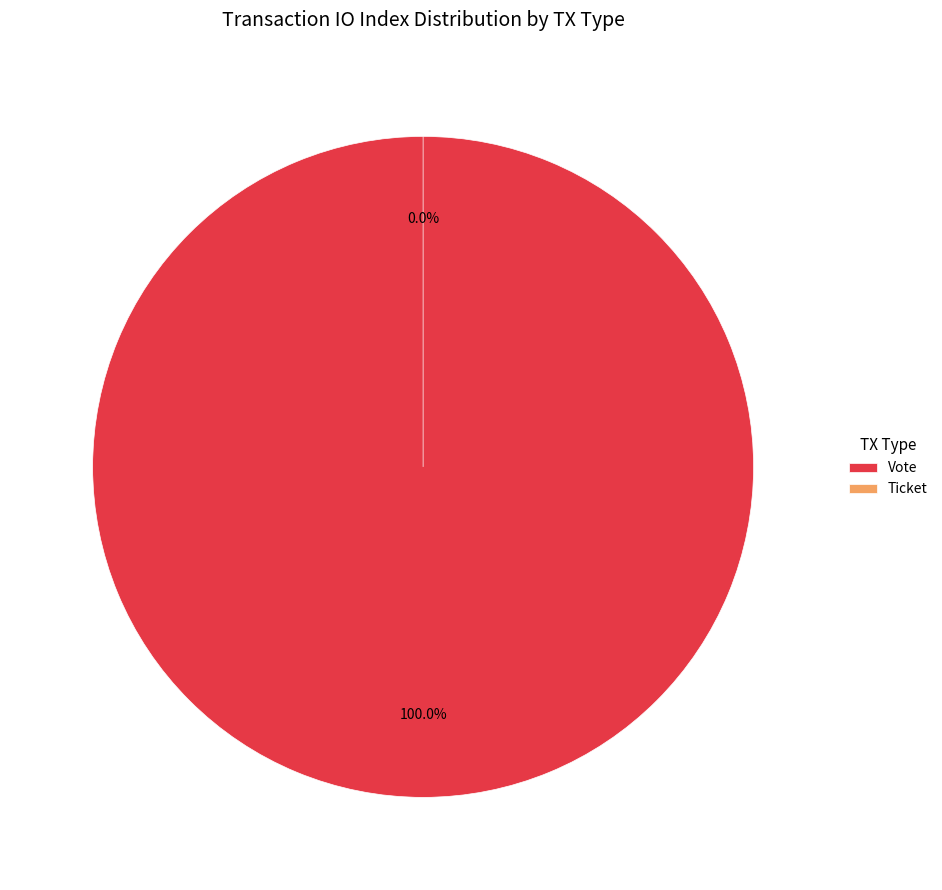

What is the change in value from Vote to Ticket?

-1